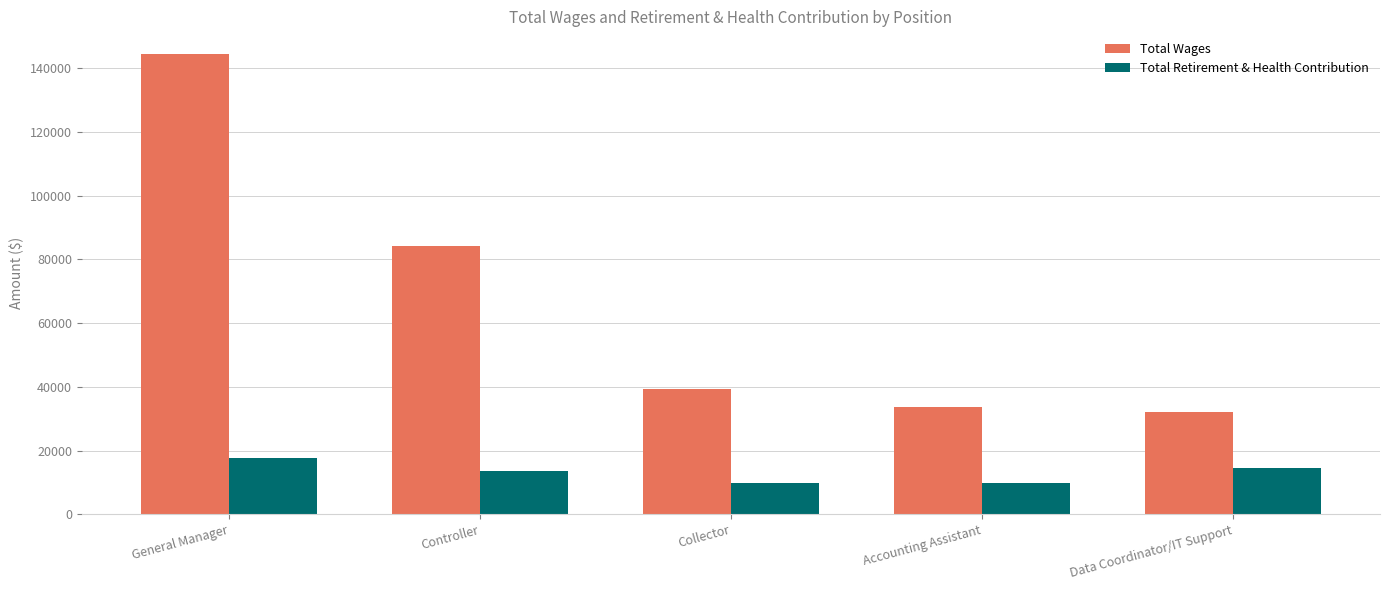

How many bars are there in each group?

2